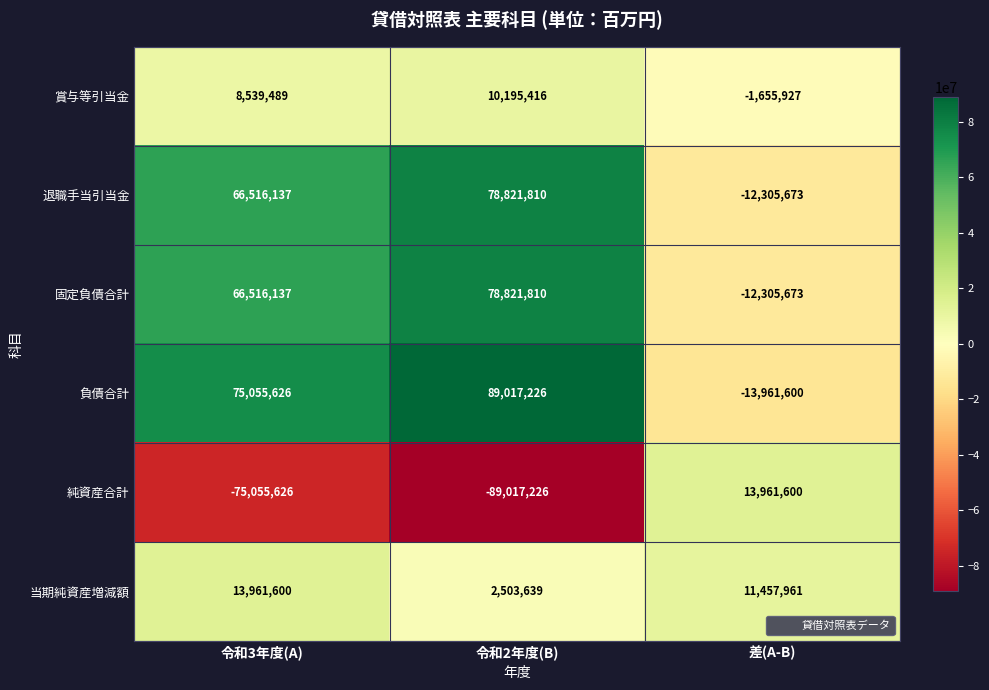

At which label is 純資産合計 closest to -37527813?

令和3年度(A)